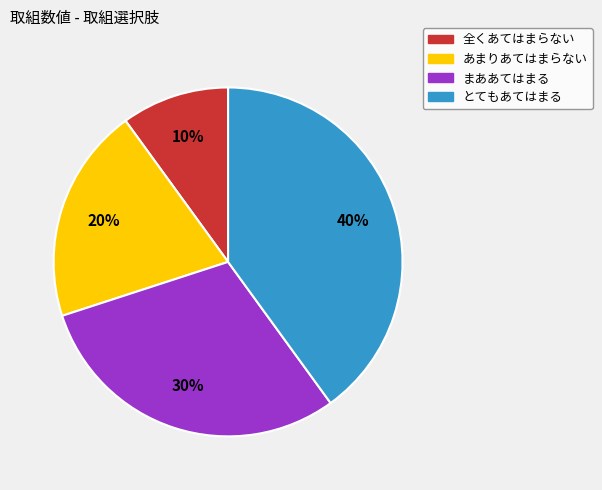

Which slice is the largest?

とてもあてはまる